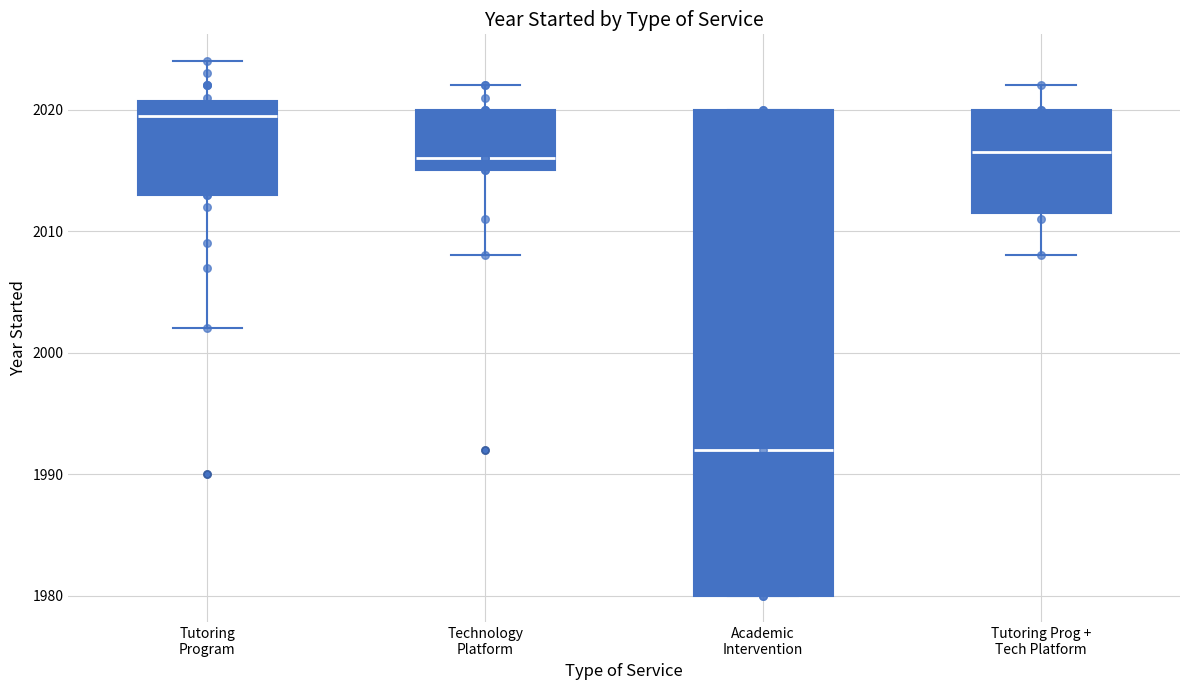

Which box is the tallest, from its lower edge to its upper edge?

Academic Intervention